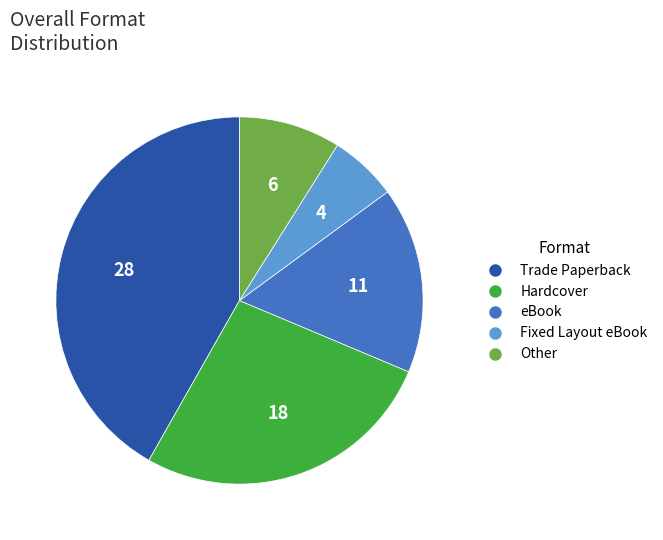

Do eBook and Other together represent more than half of the pie?

No